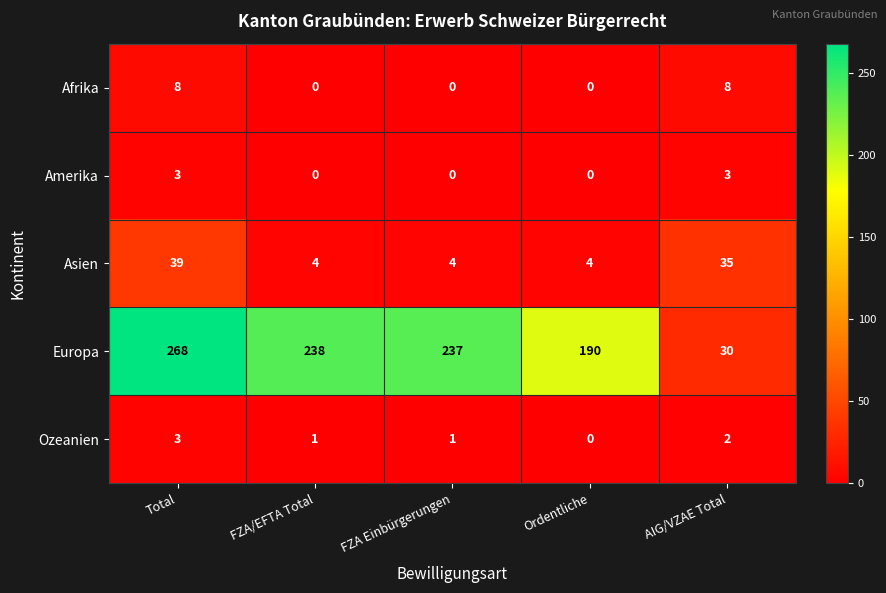

How many data points in Amerika are above 0?

2